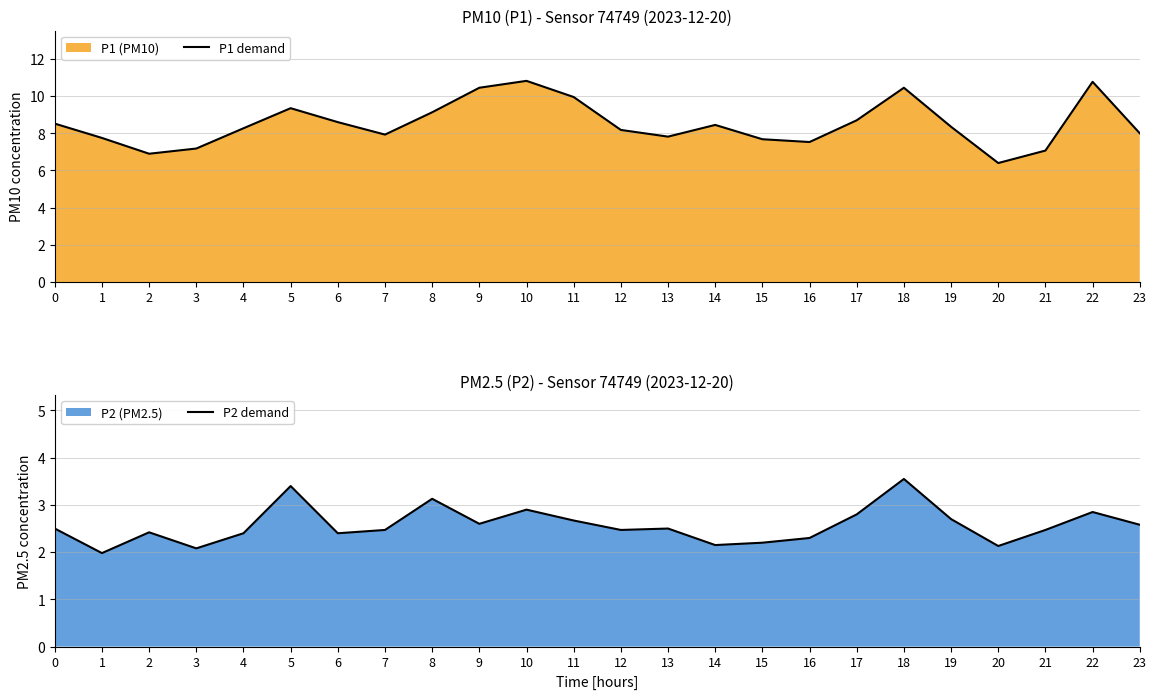

At which label does P2 demand reach its minimum?

1